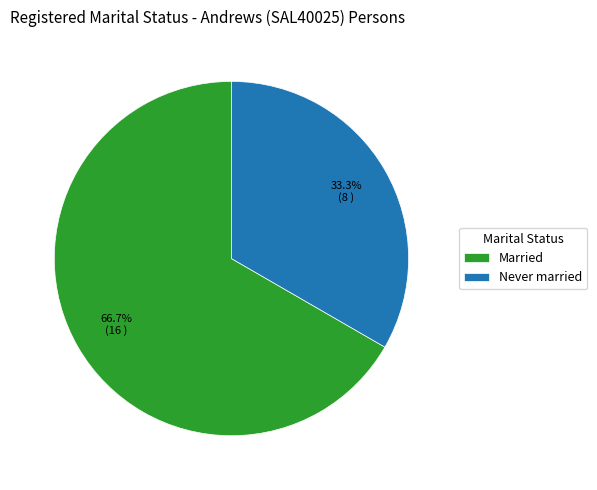

What is the ratio of the value at Married to the value at Never married?

2.0